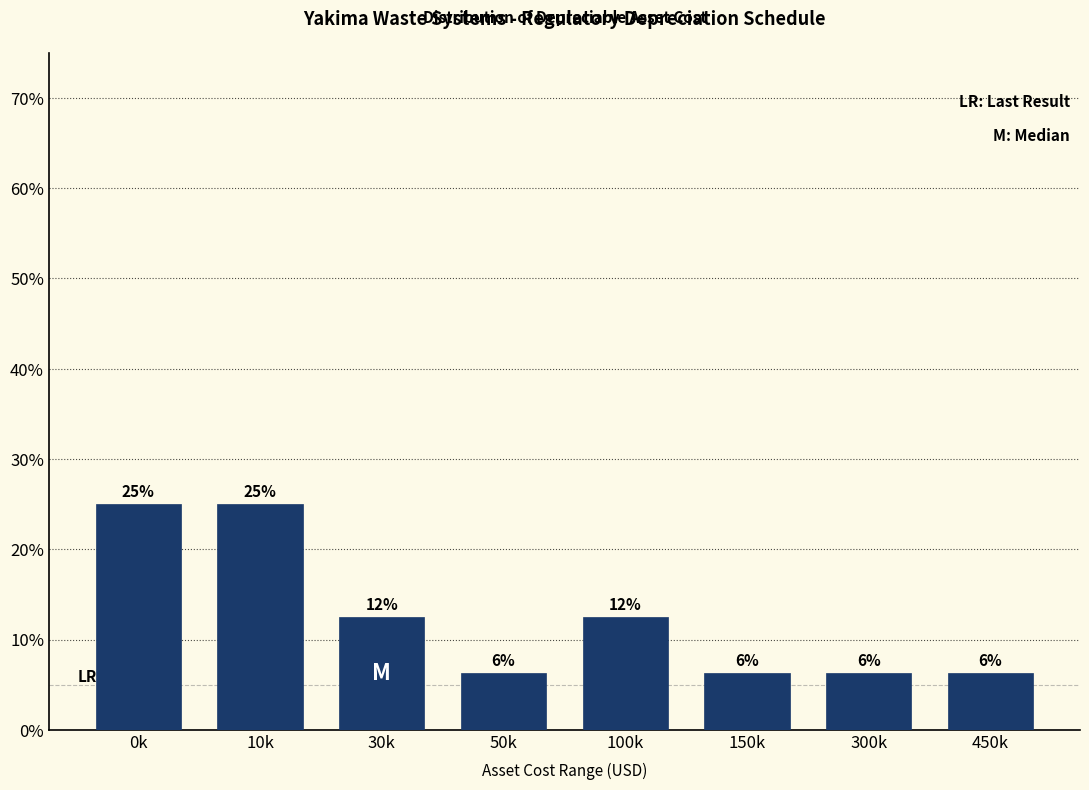

Are the bars horizontal?

No